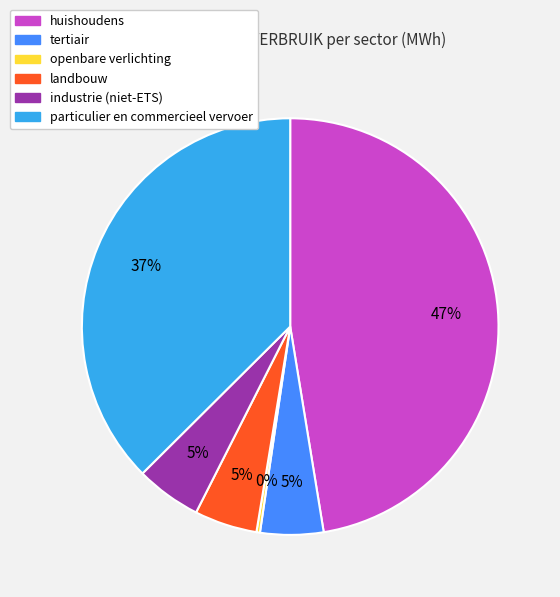

Which slice is the largest?

huishoudens